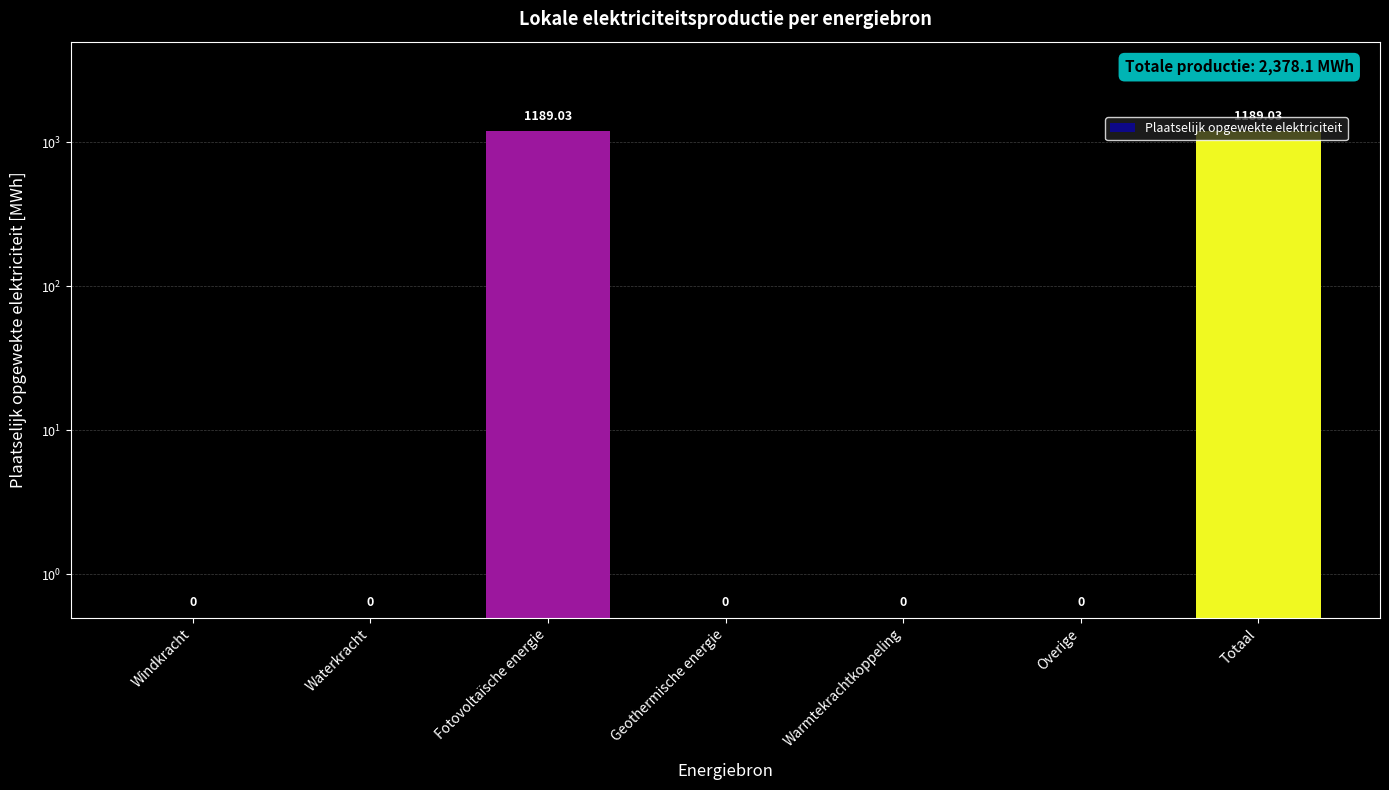

The value at Warmtekrachtkoppeling is 0.7. True or false?

False